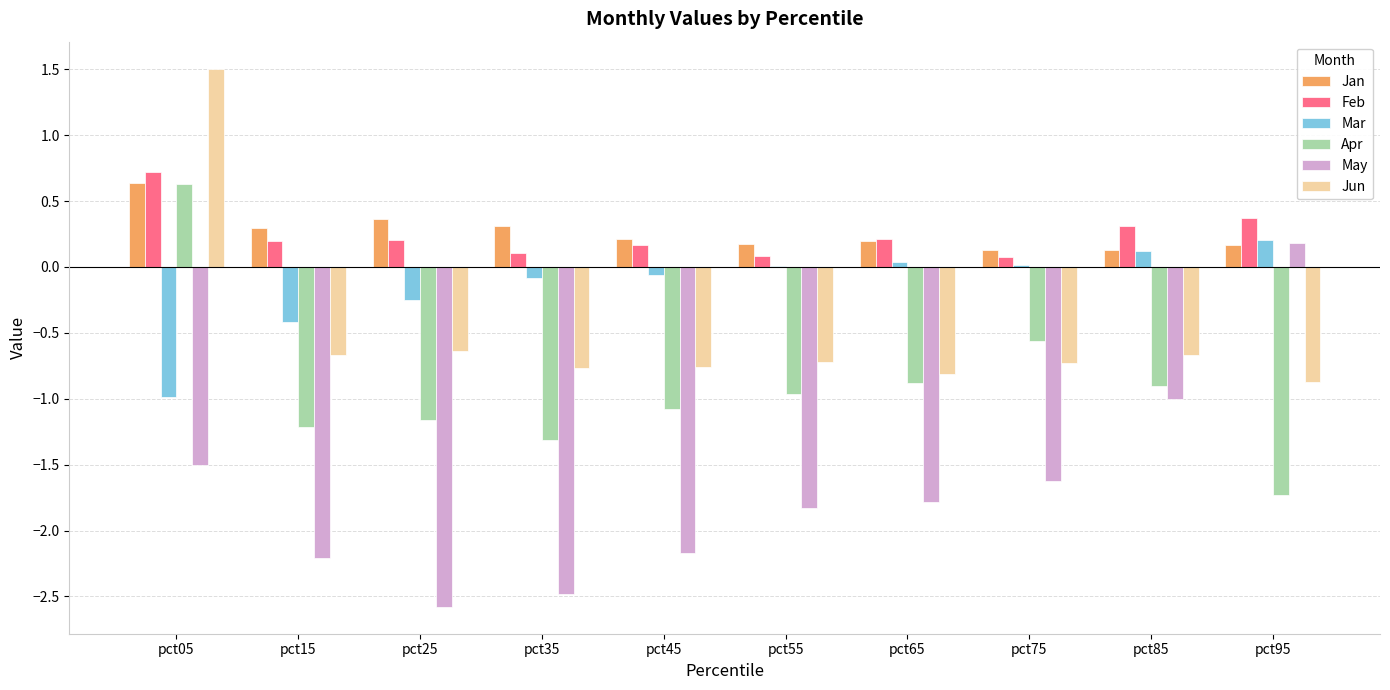

True or false: Apr has a value of -0.6 at pct55.

False